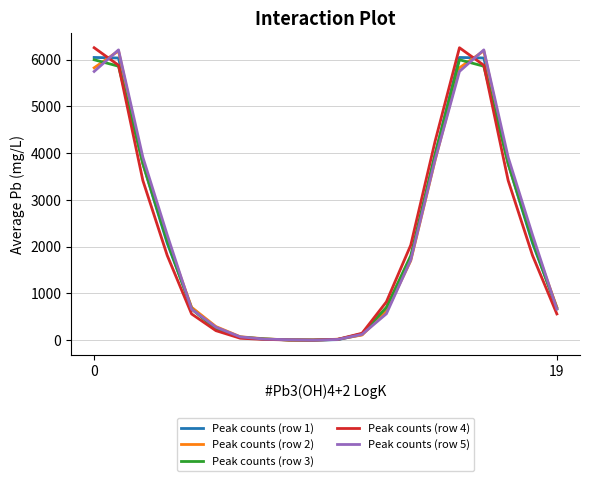

What is the greatest value displayed?

6253